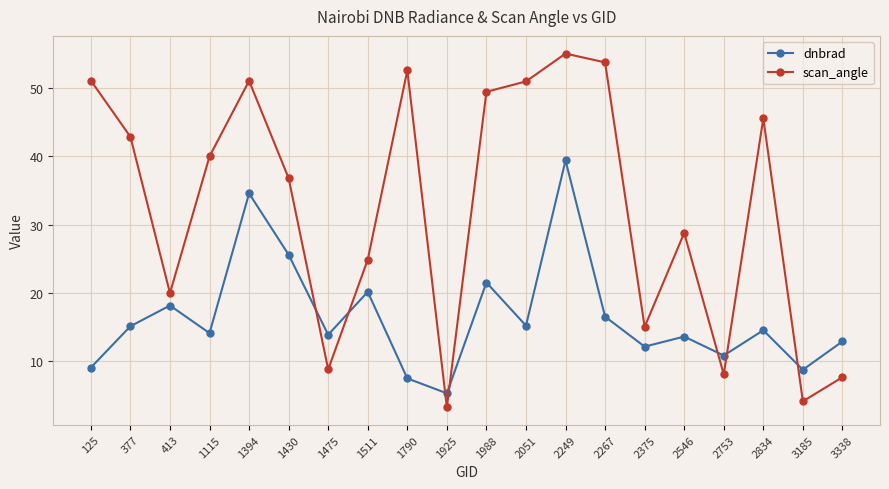

Where is the first local minimum for scan_angle?

413